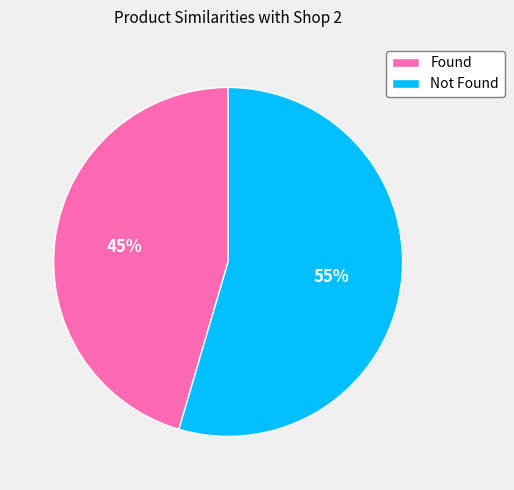

Which slice is the largest?

Not Found